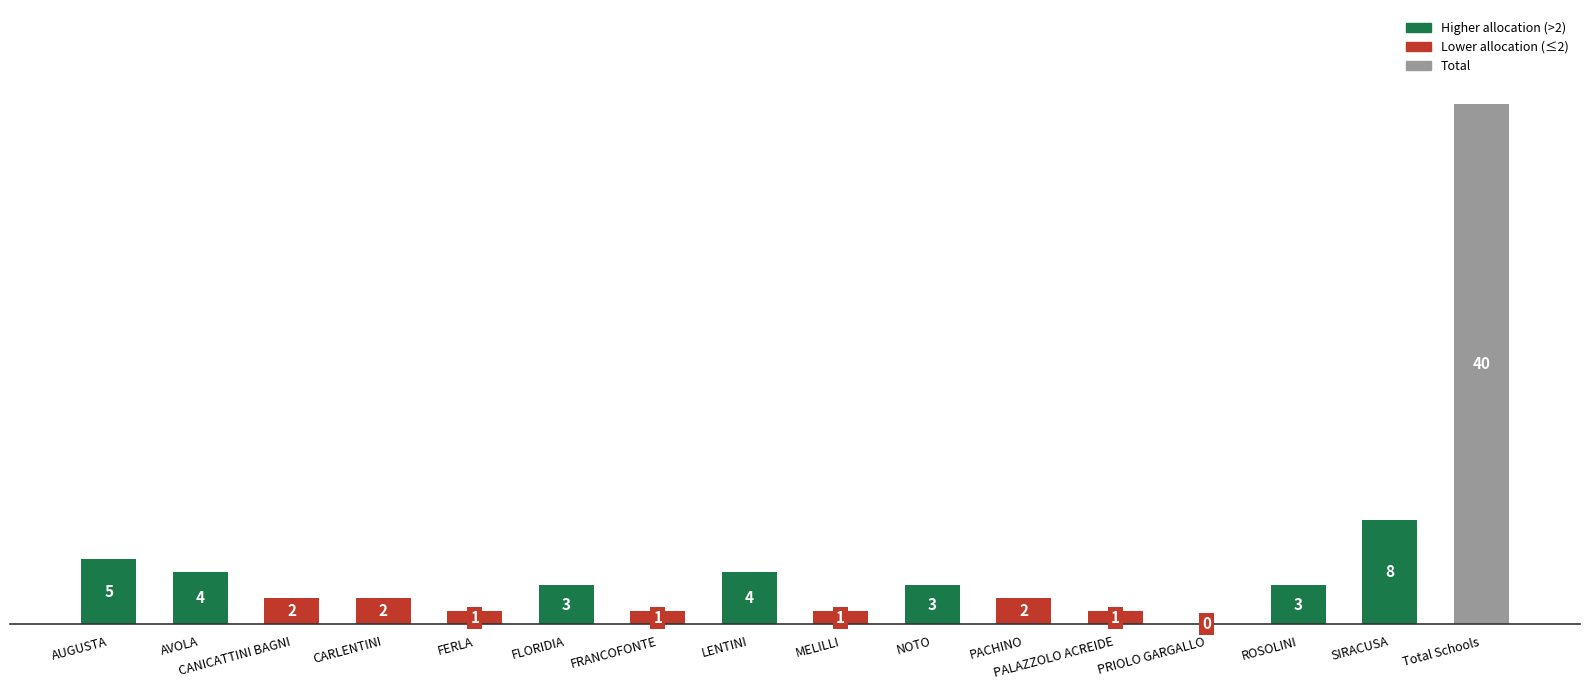

Which category has the highest value across all series?

Total Schools